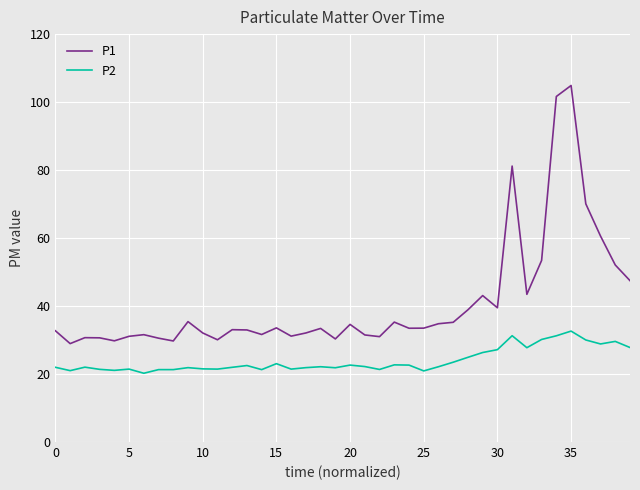

What is the minimum value for P2?

20.2